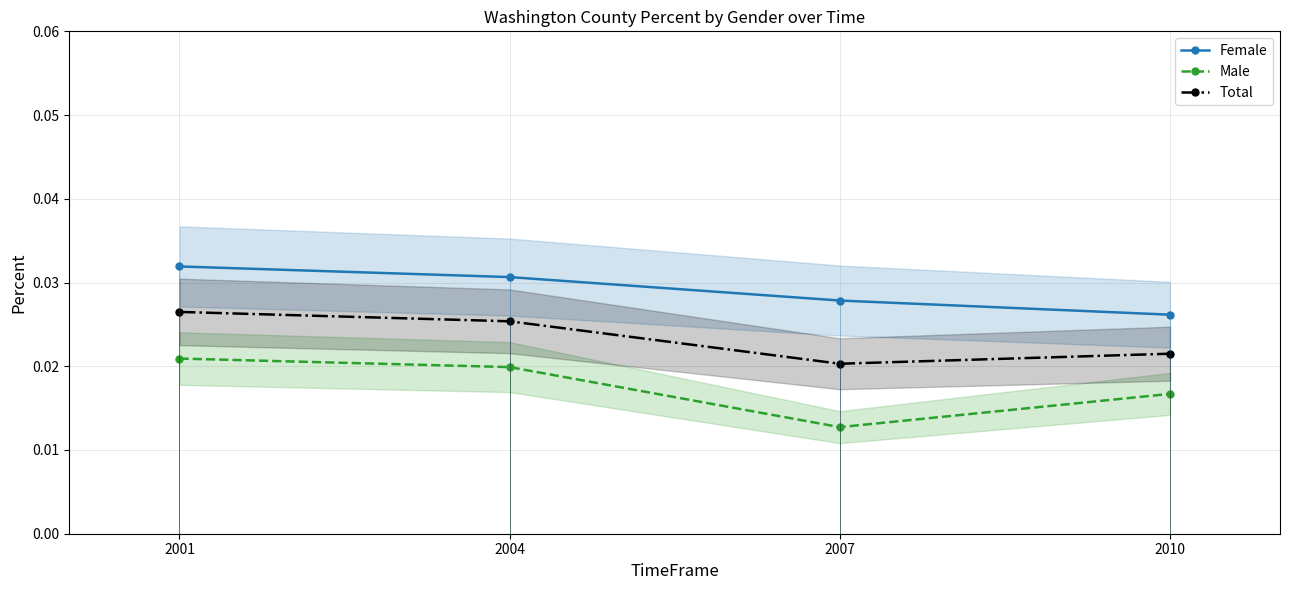

The Total series shows 0.0 at 2001. True or false?

True